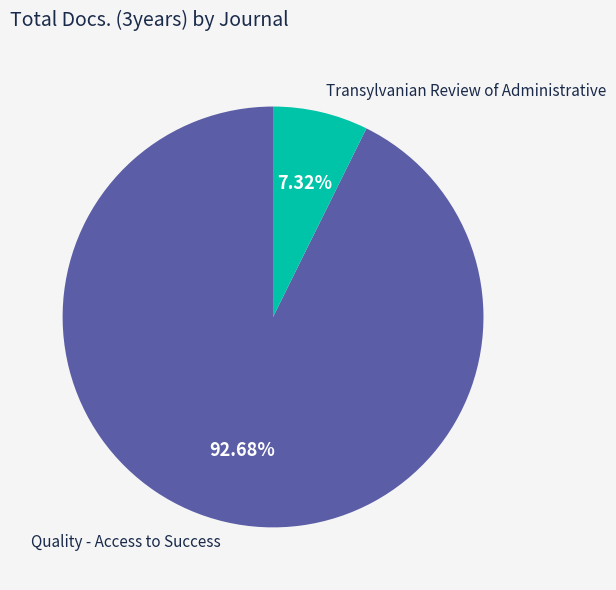

How many slices are in this pie chart?

2